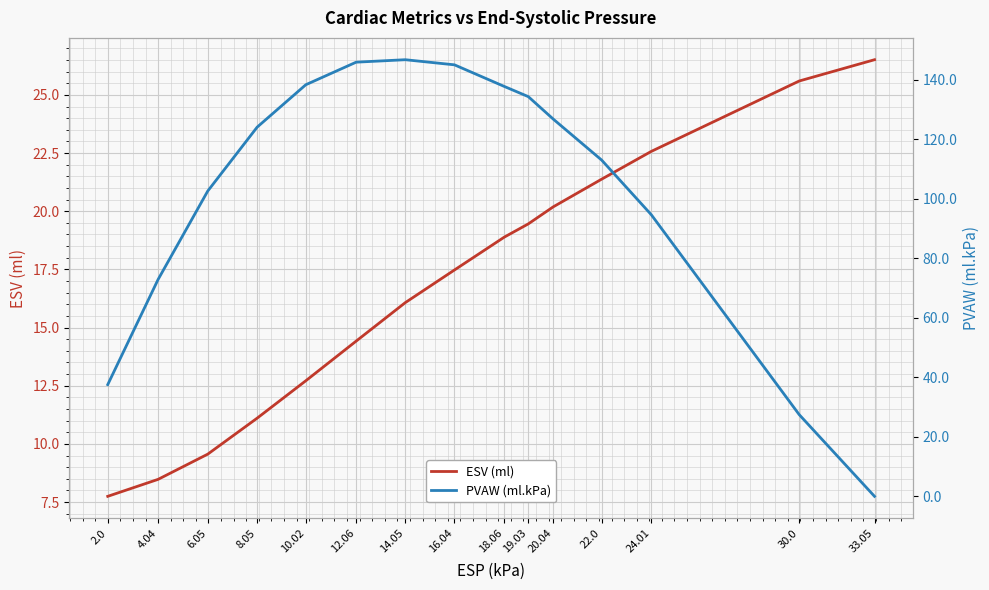

True or false: ESV (ml) and PVAW (ml.kPa) intersect in this chart.

True